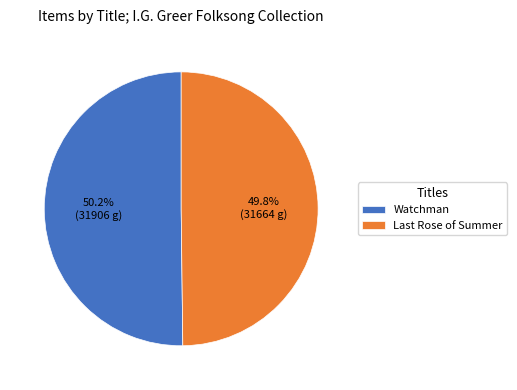

How many segments does this pie chart have?

2